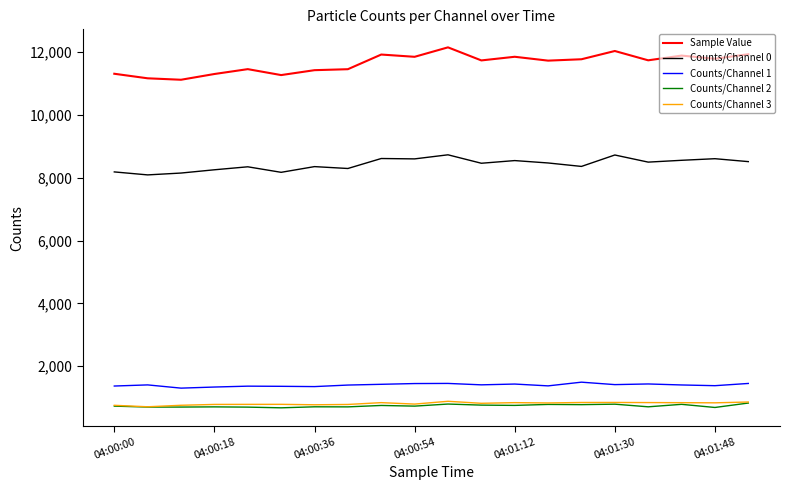

Which series has the largest total across all categories?

Sample Value